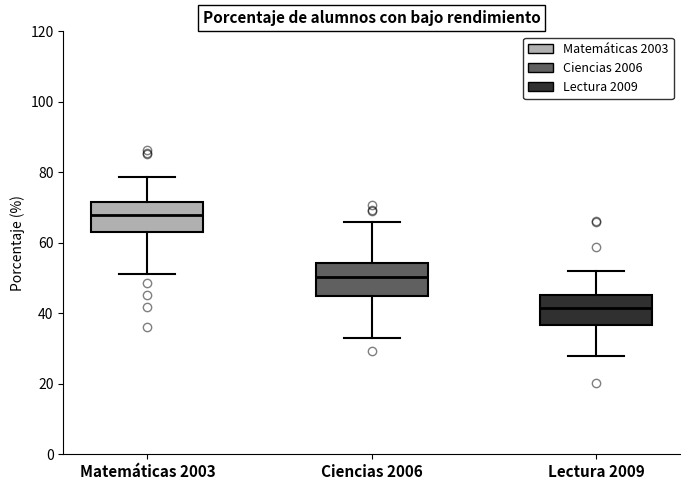

Which box's median line is the lowest?

Lectura 2009